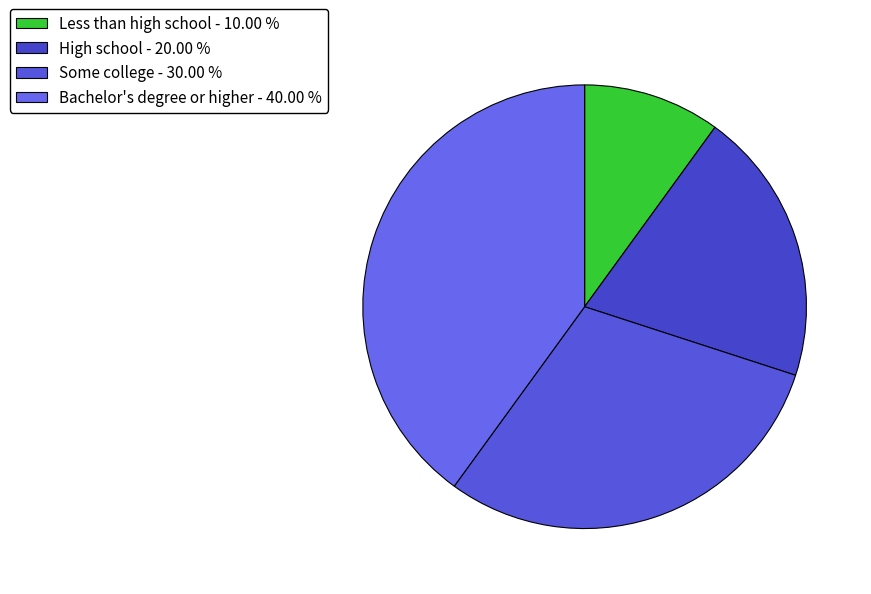

Rank the categories by value from lowest to highest.

Less than high school, High school, Some college, Bachelor's degree or higher